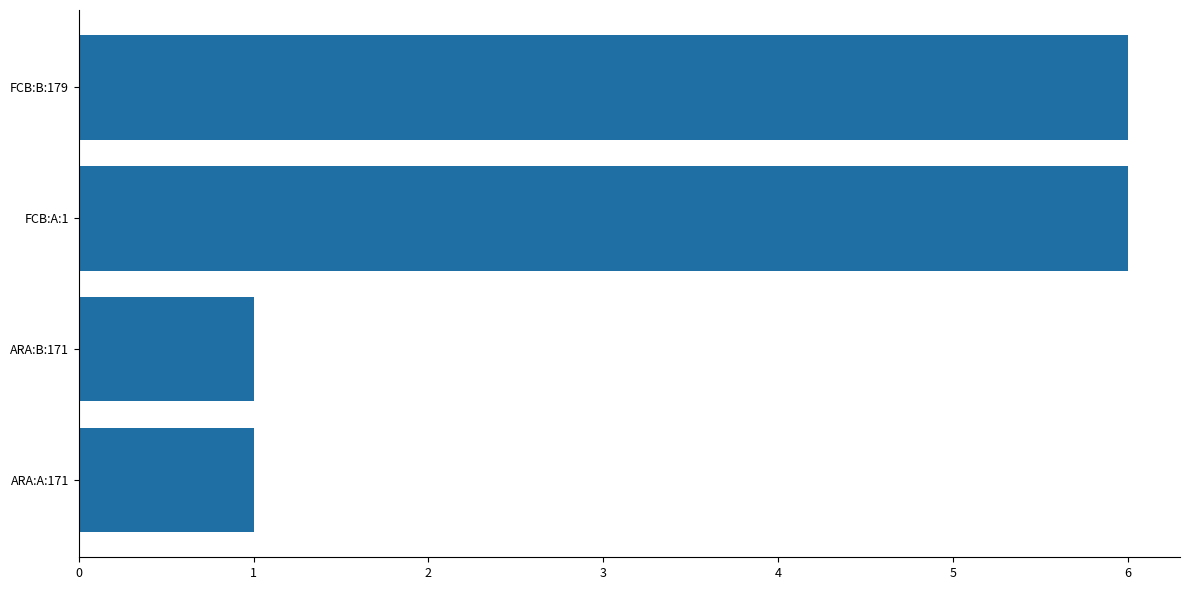

What is the average value?

4